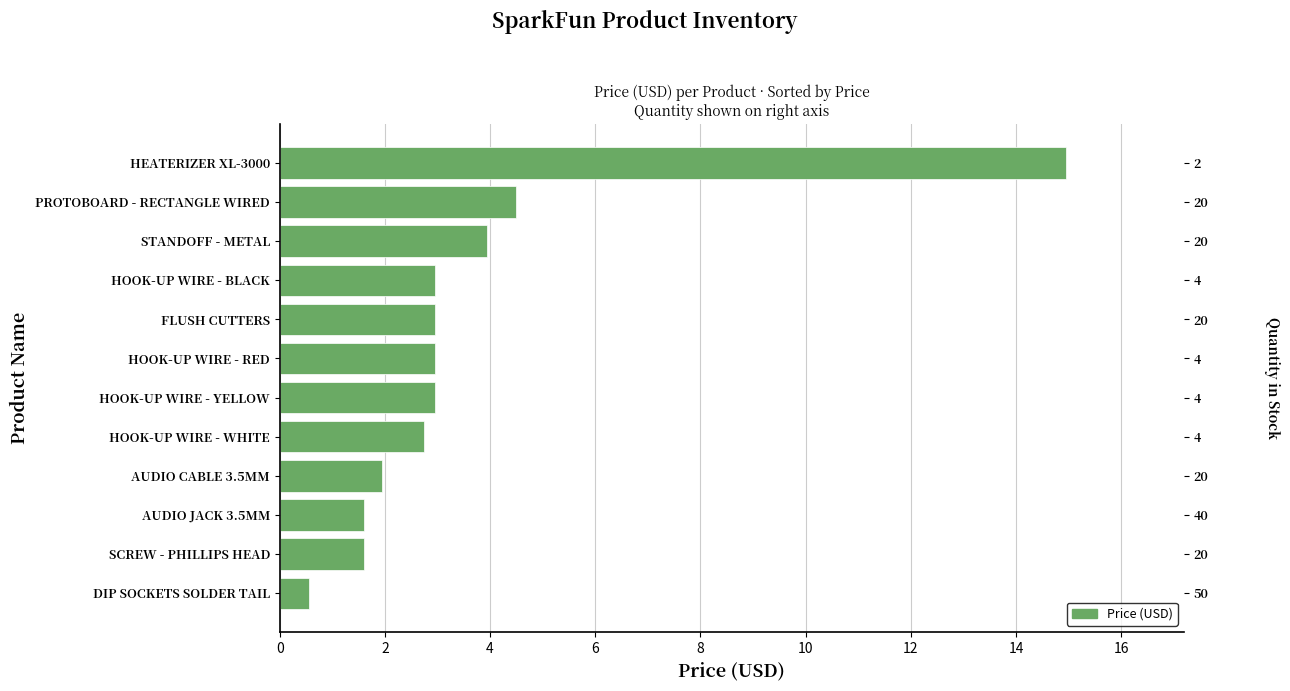

Count the number of values greater than 2.

8